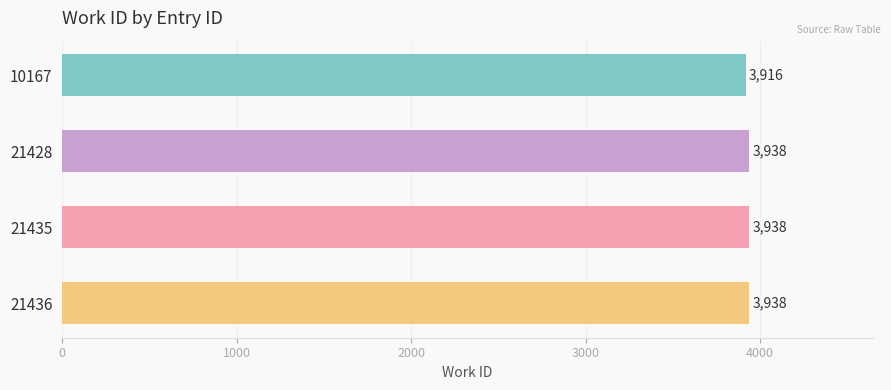

True or false: the data shows 3938 at 21436.

True